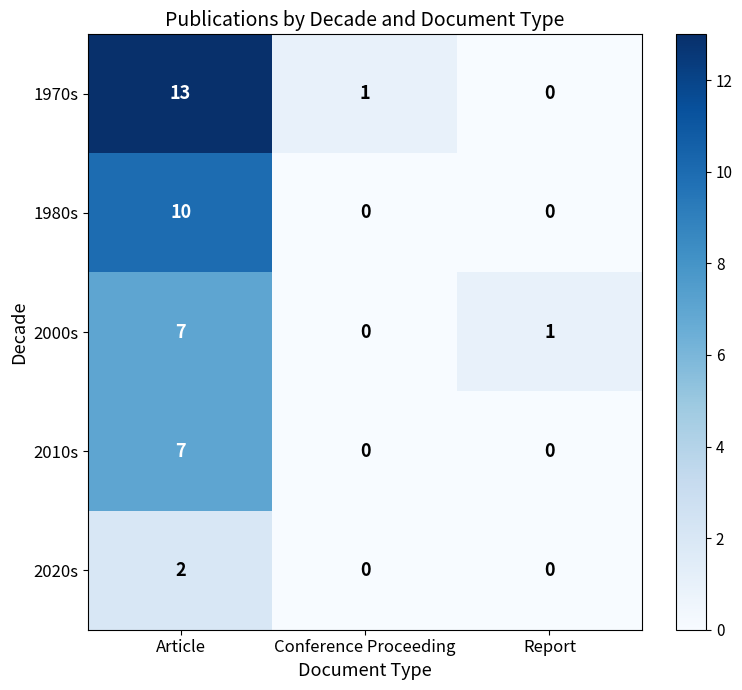

At which category is the sum across all series the highest?

Article